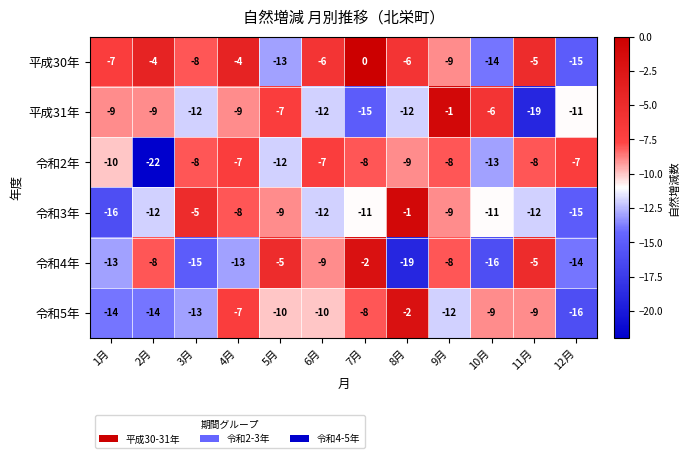

Which category has the lowest value in the 平成30年 series?

12月